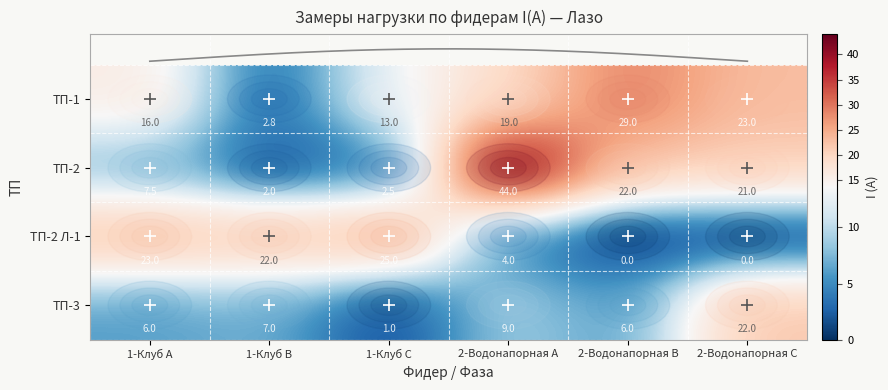

What is the difference between the ТП-2 Л-1 values at 2-Водонапорная А and 2-Водонапорная В?

4.0